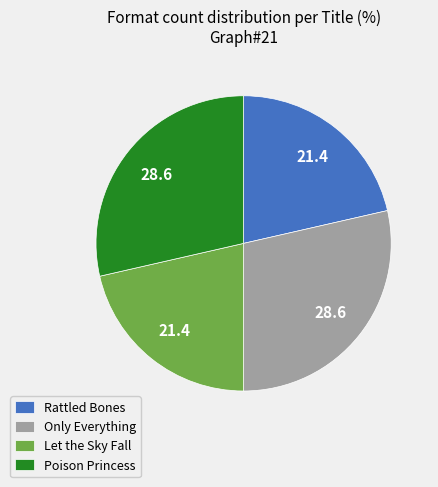

Is there a majority slice in this chart?

No